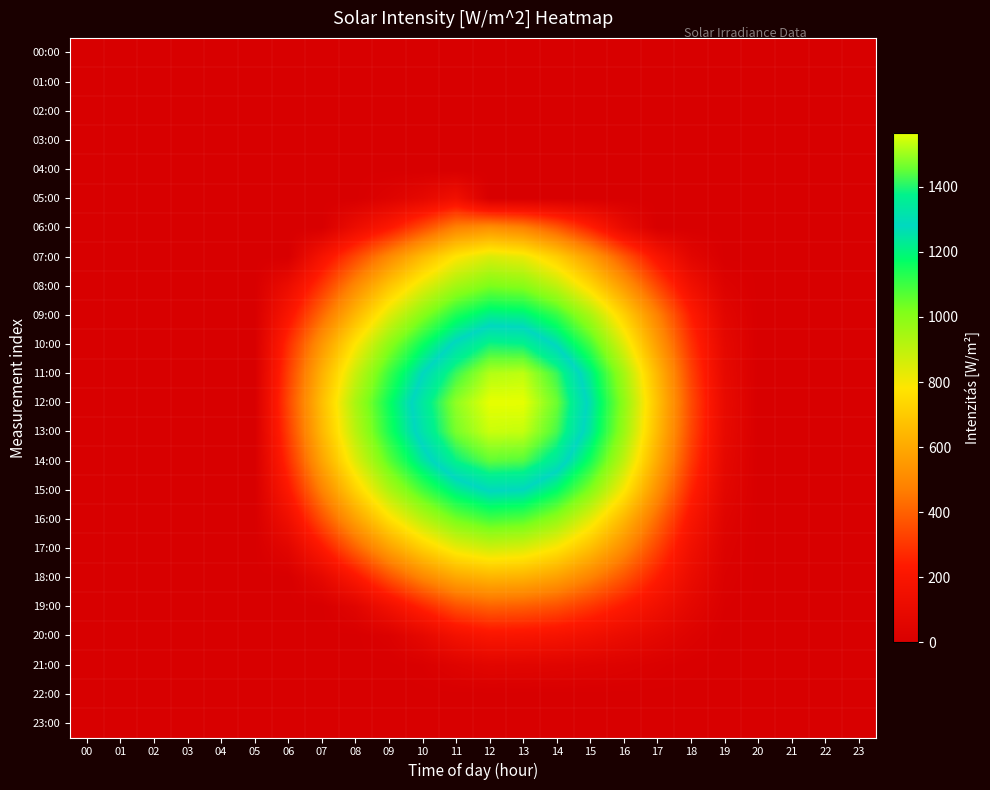

Which category has the lowest value across all series?

00